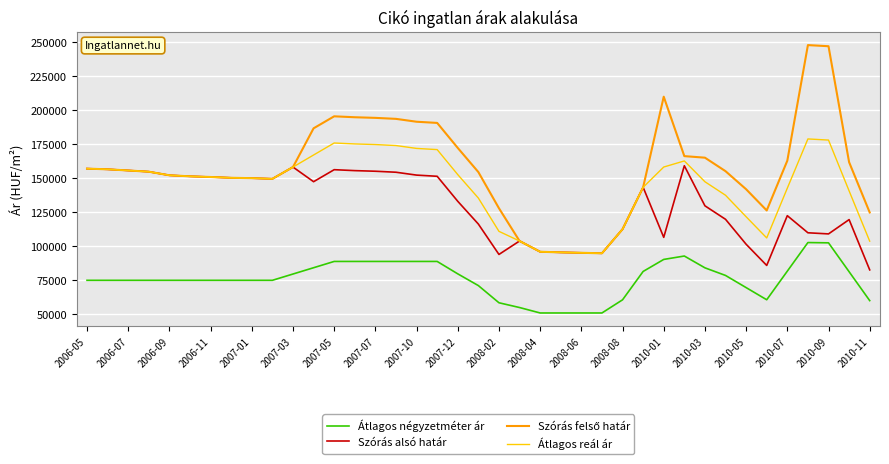

What is the highest value of the Átlagos négyzetméter ár series?

102738